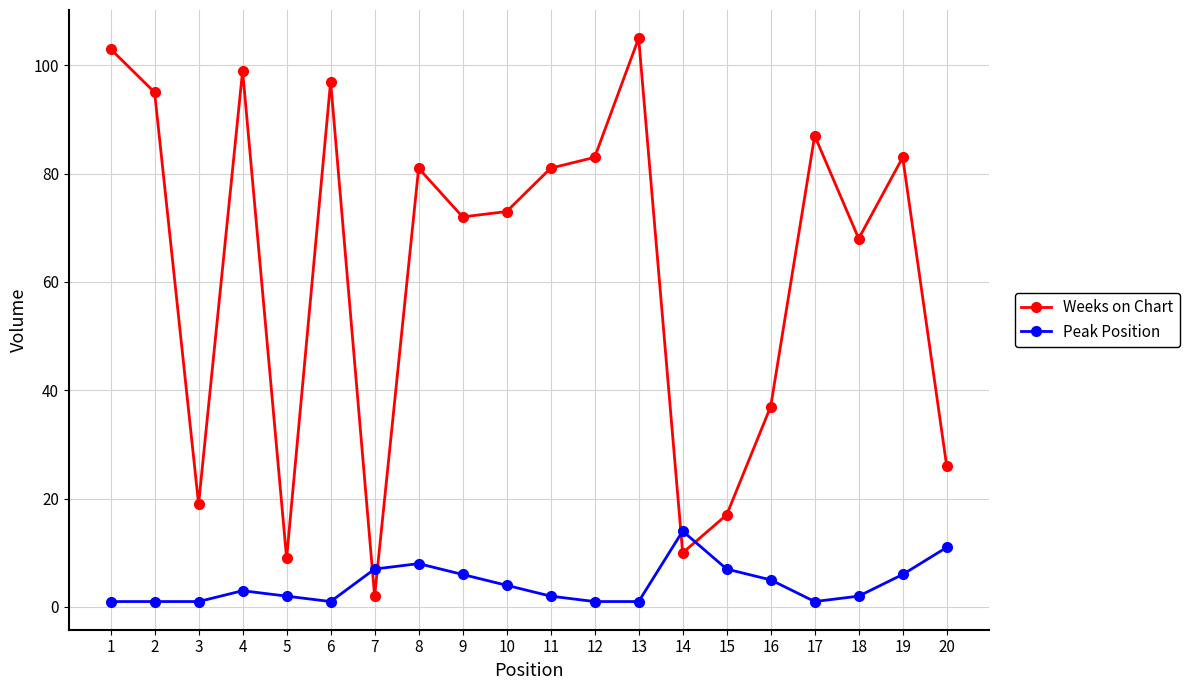

Rank the series by their average value, from highest to lowest.

Weeks on Chart, Peak Position